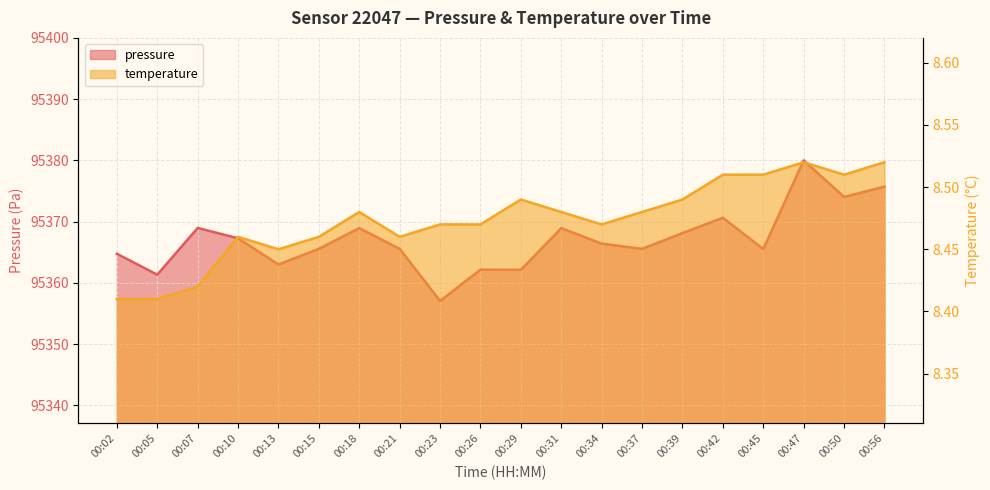

Between 00:47 and 00:56, which is larger?

00:47